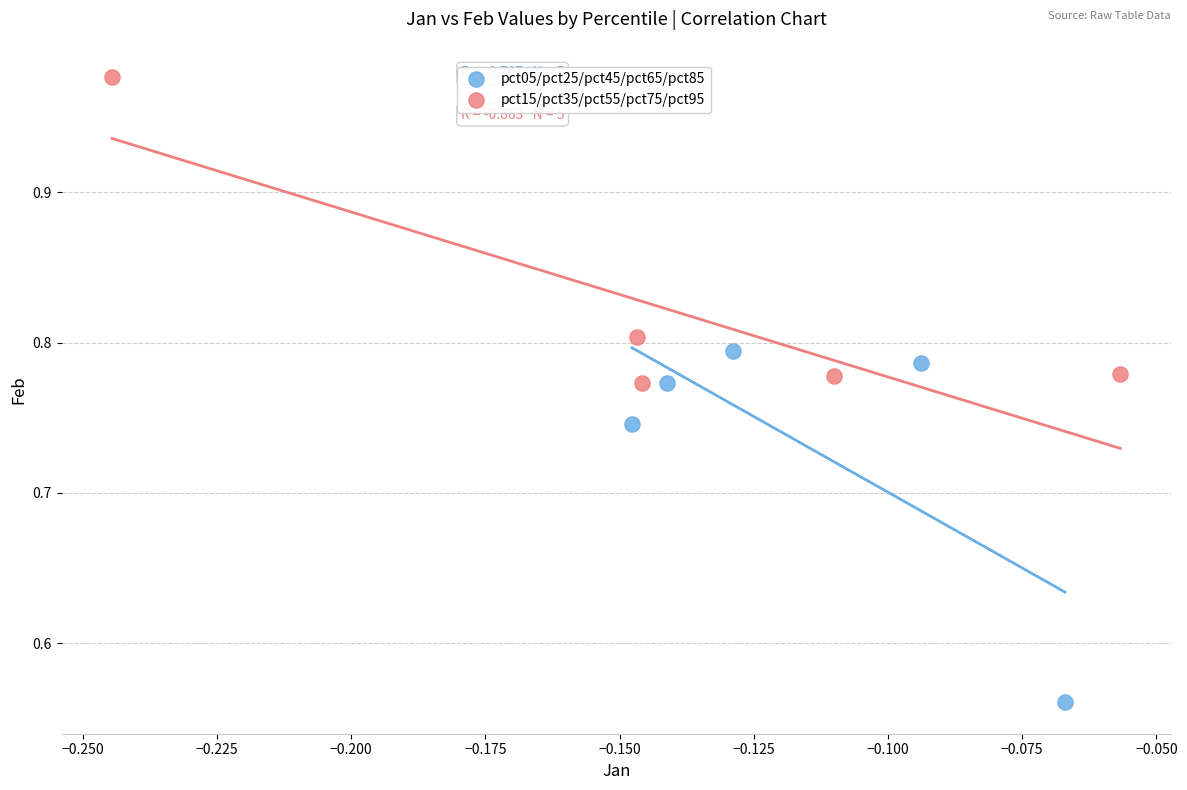

What are all the series names shown in the legend?

pct05/pct25/pct45/pct65/pct85, pct15/pct35/pct55/pct75/pct95